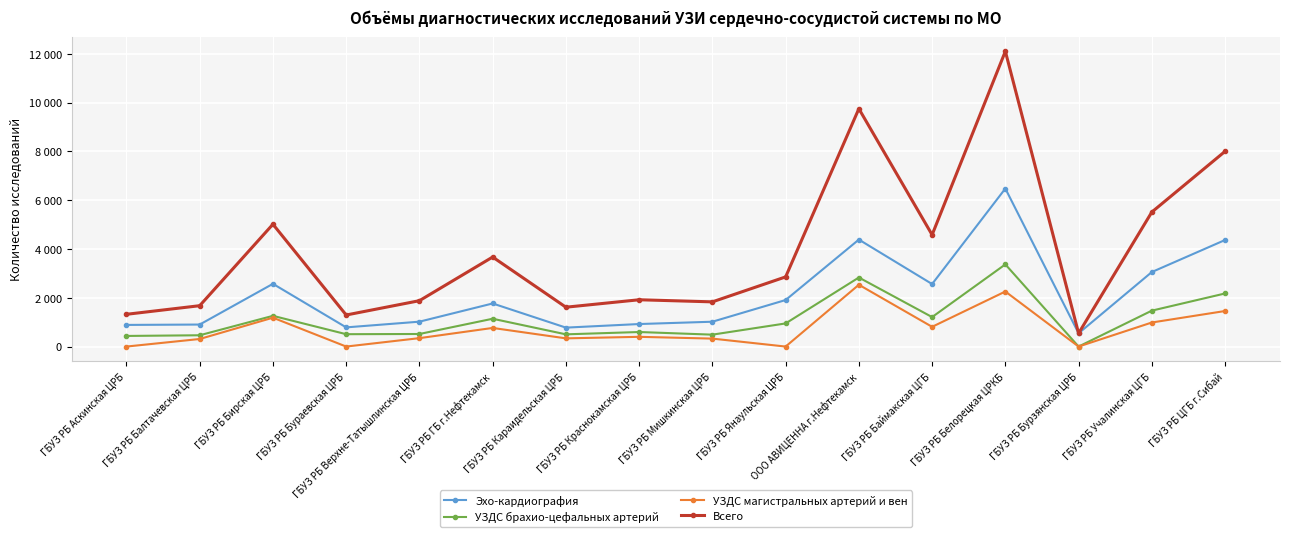

Which label corresponds to the largest value in the chart?

ГБУЗ РБ Белорецкая ЦРКБ